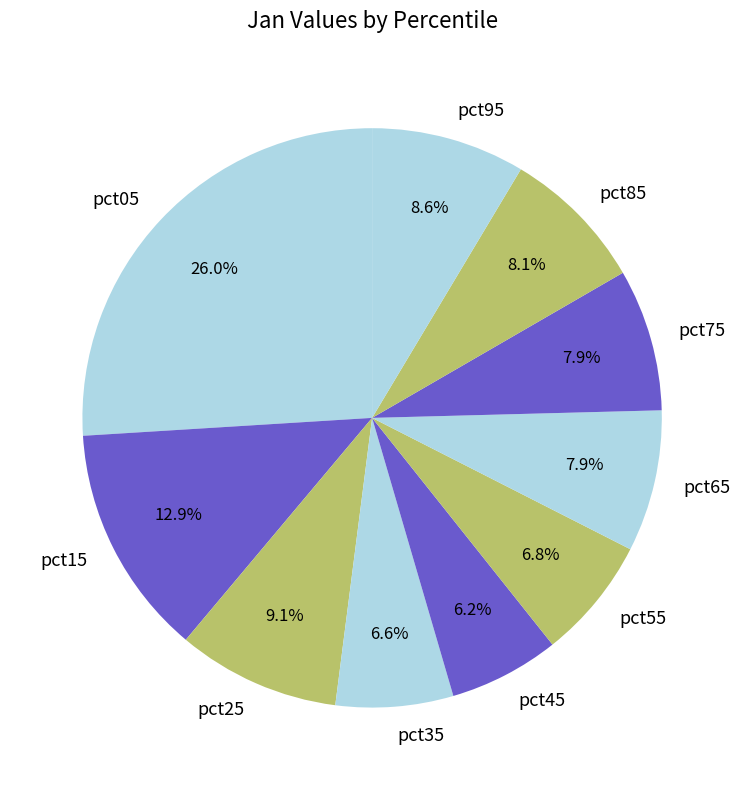

What is the ratio of the value at pct65 to the value at pct15?

0.6